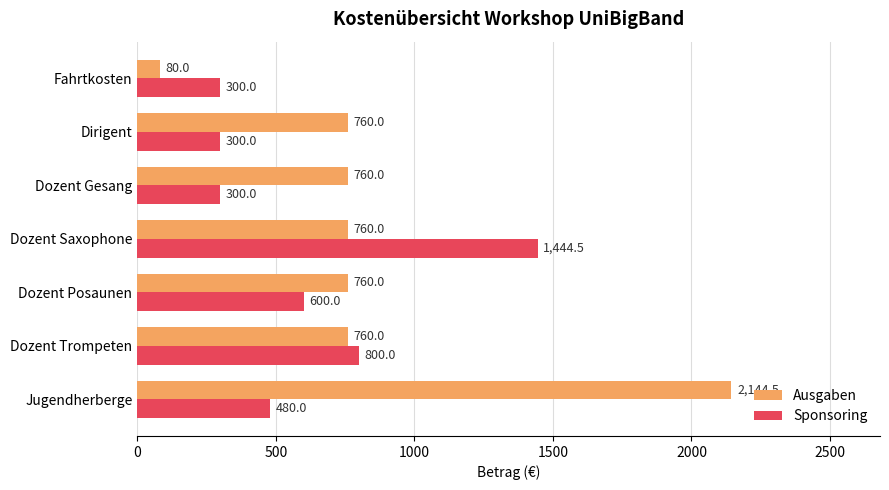

Which series changed the most between Dozent Posaunen and Dirigent?

Sponsoring